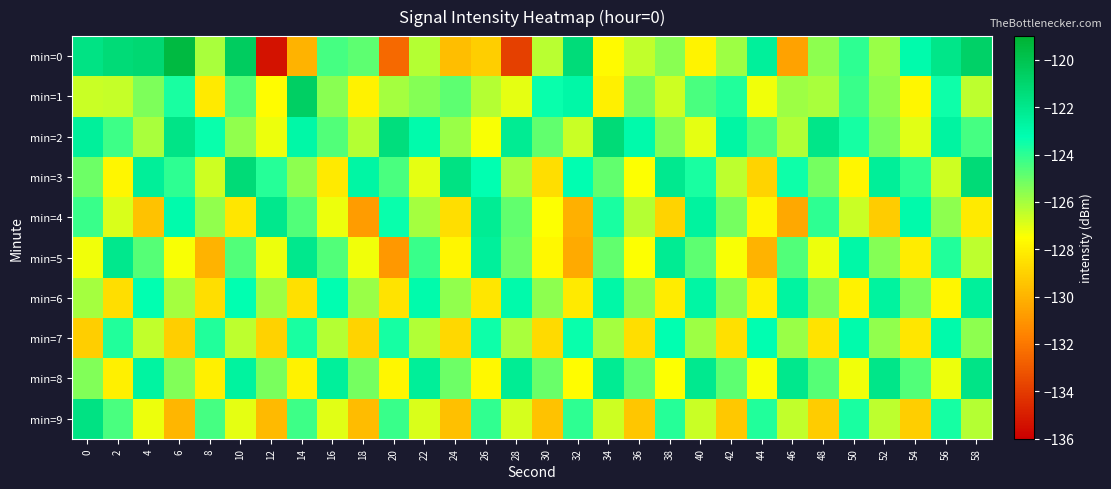

How many categories are shown in the chart?

30